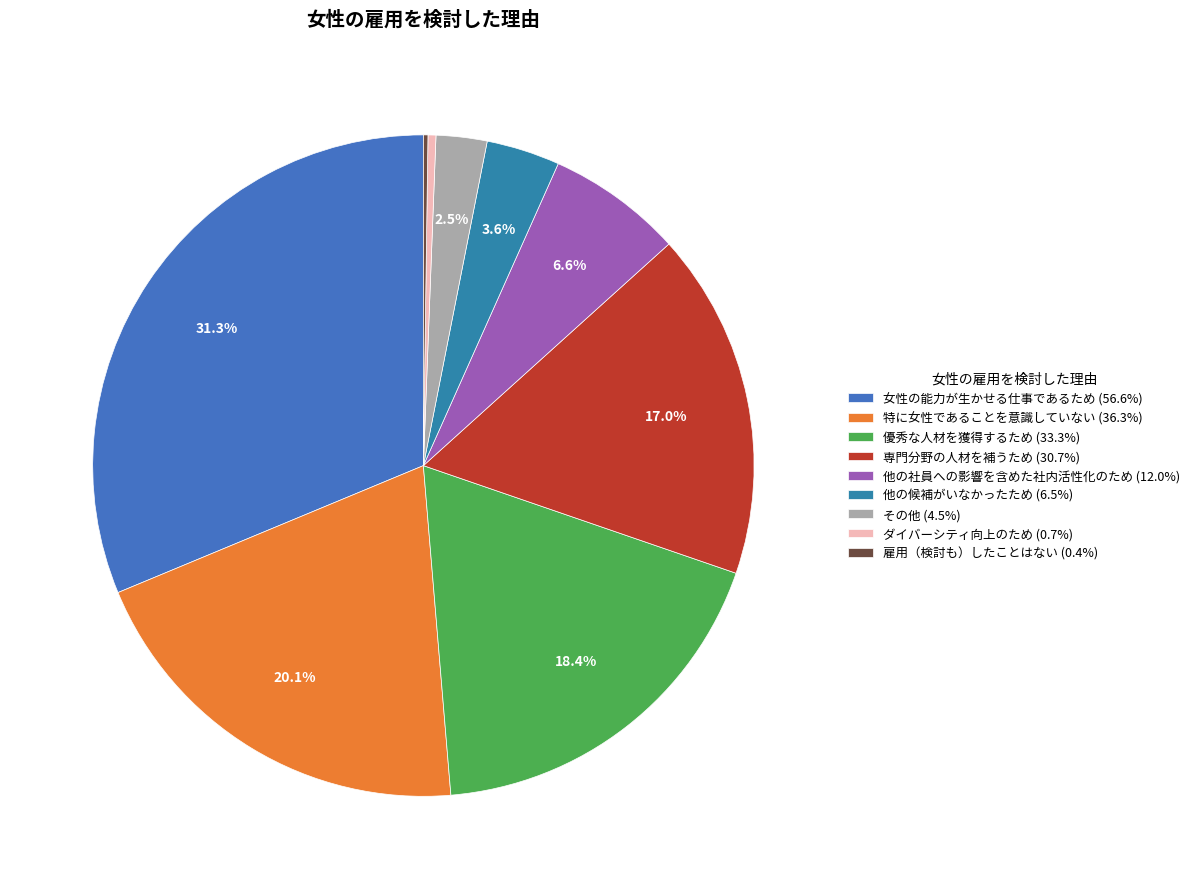

Count the number of slices in the pie.

9